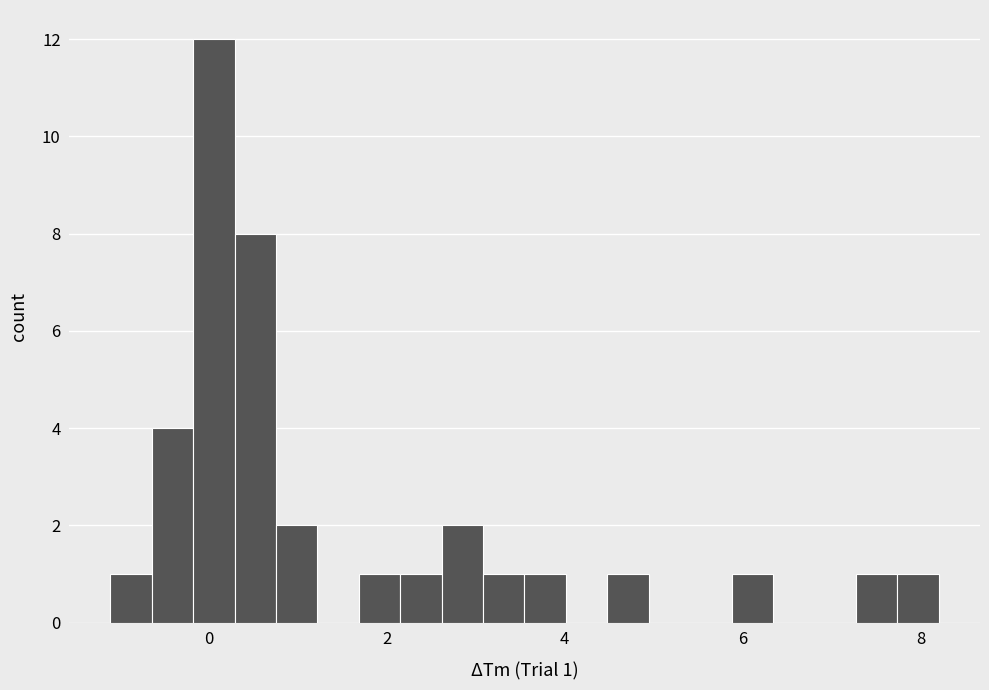

Read against the x-axis, roughly where is the centre of the tallest bar?

0.0